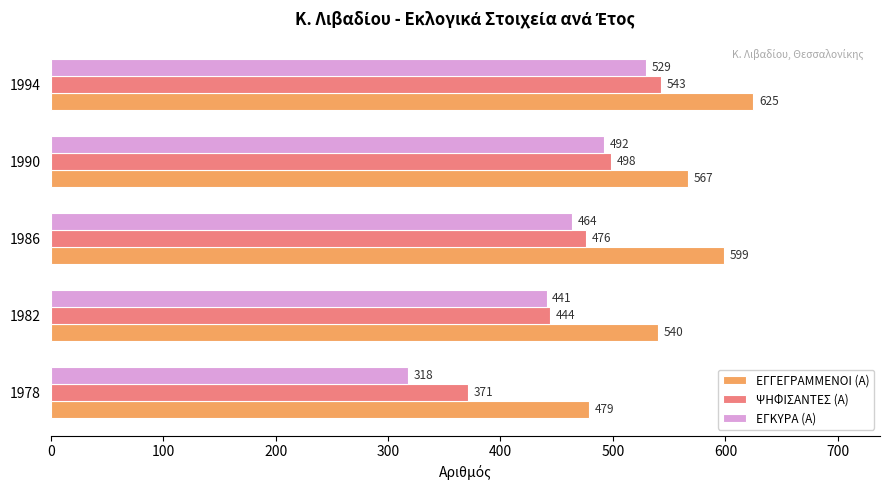

List the labels in order of ΕΓΚΥΡΑ (Α) value, smallest first.

1978, 1982, 1986, 1990, 1994